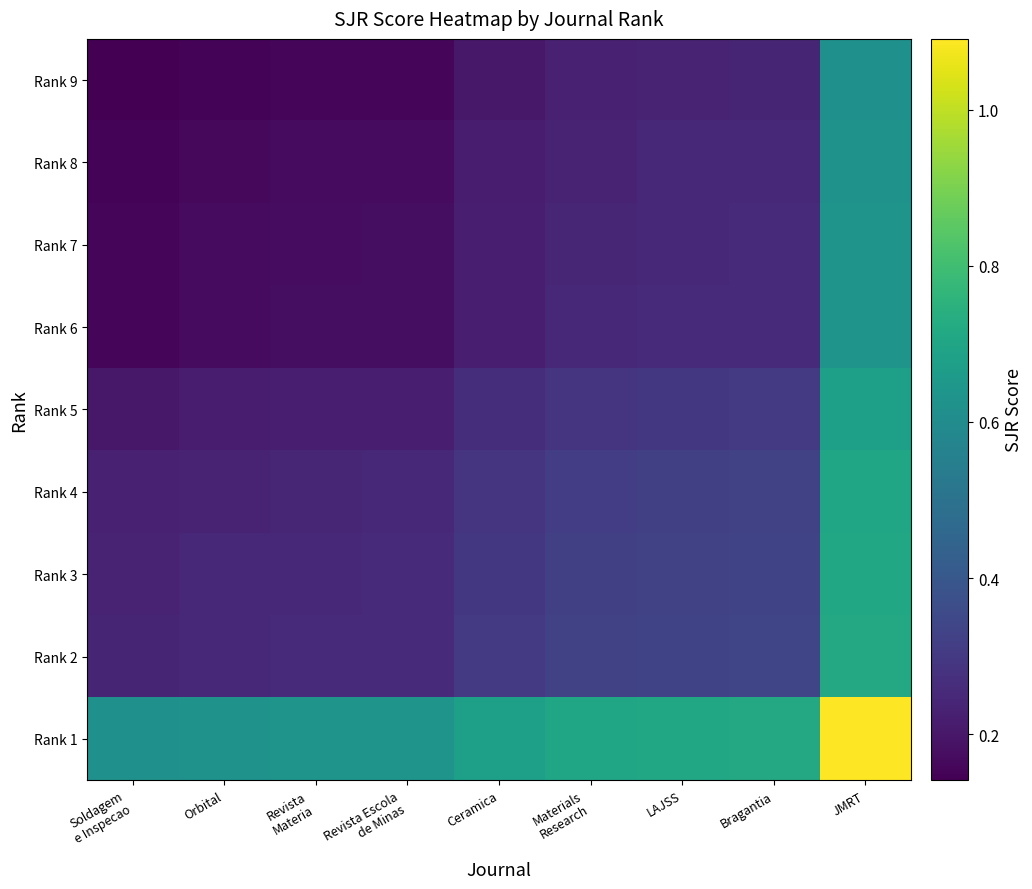

At which category is the sum across all series the highest?

JMRT